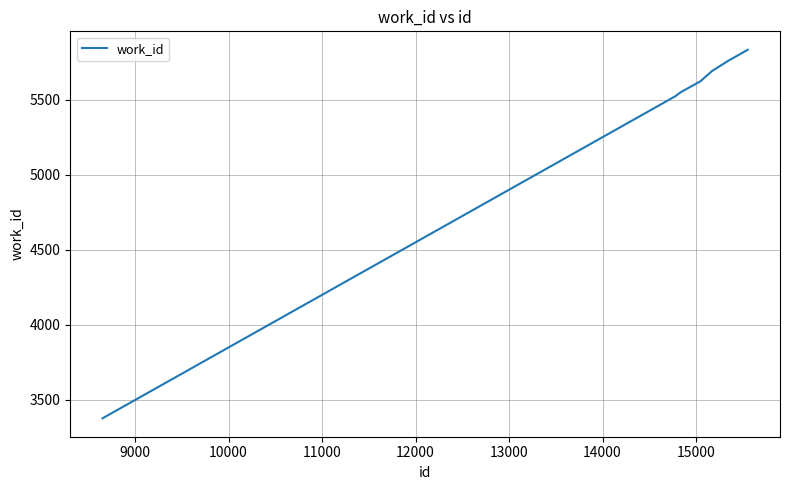

What is the smallest value displayed?

3375